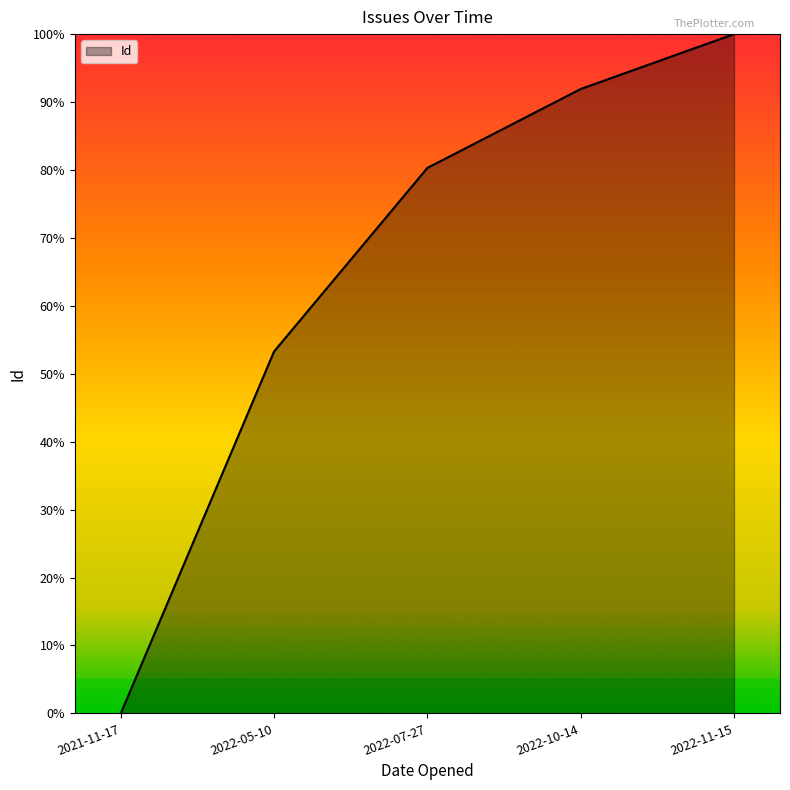

What is the difference between the maximum and minimum values?

100.0